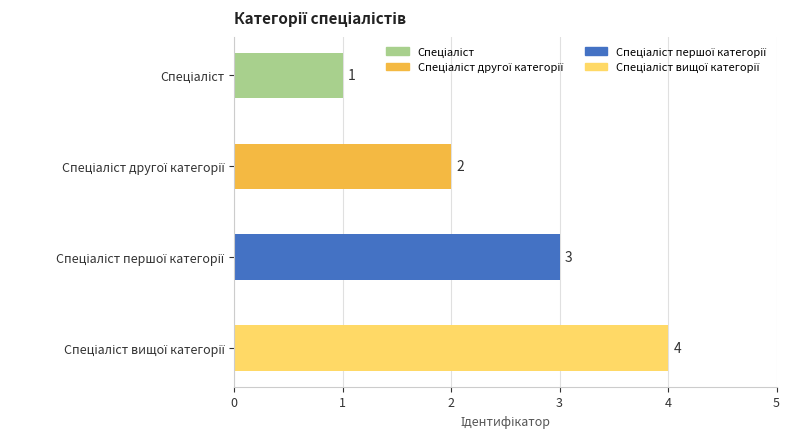

What is the greatest value displayed?

4